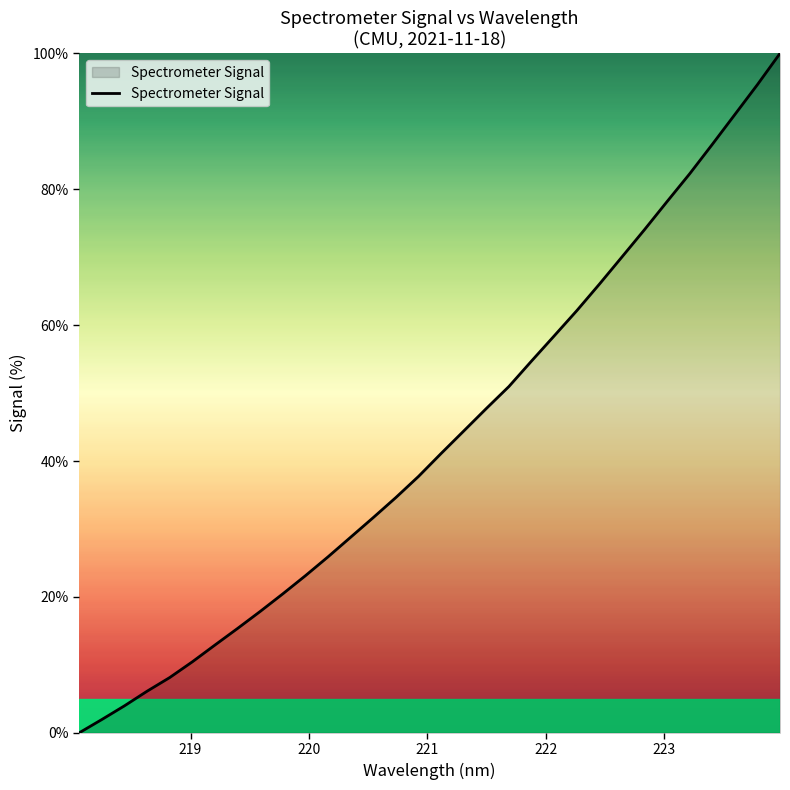

What is the maximum value shown in the chart?

100.0